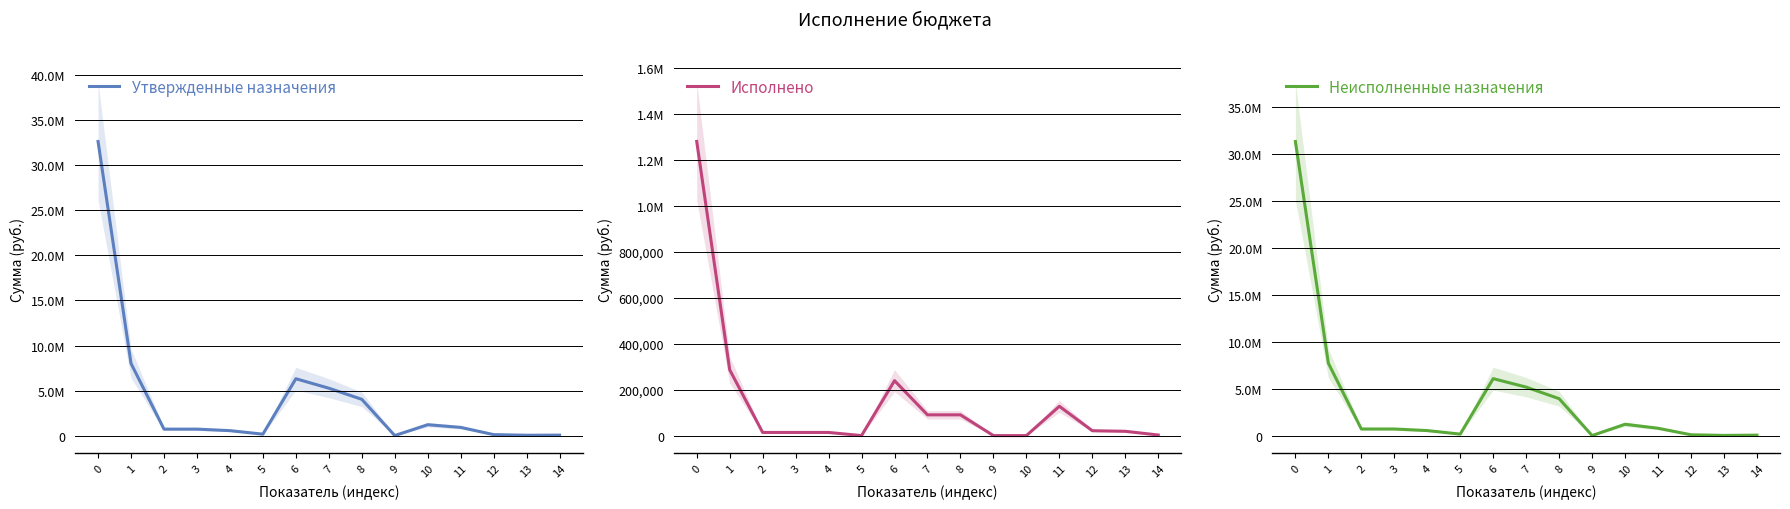

At which category does Утвержденные назначения reach its first local peak?

6